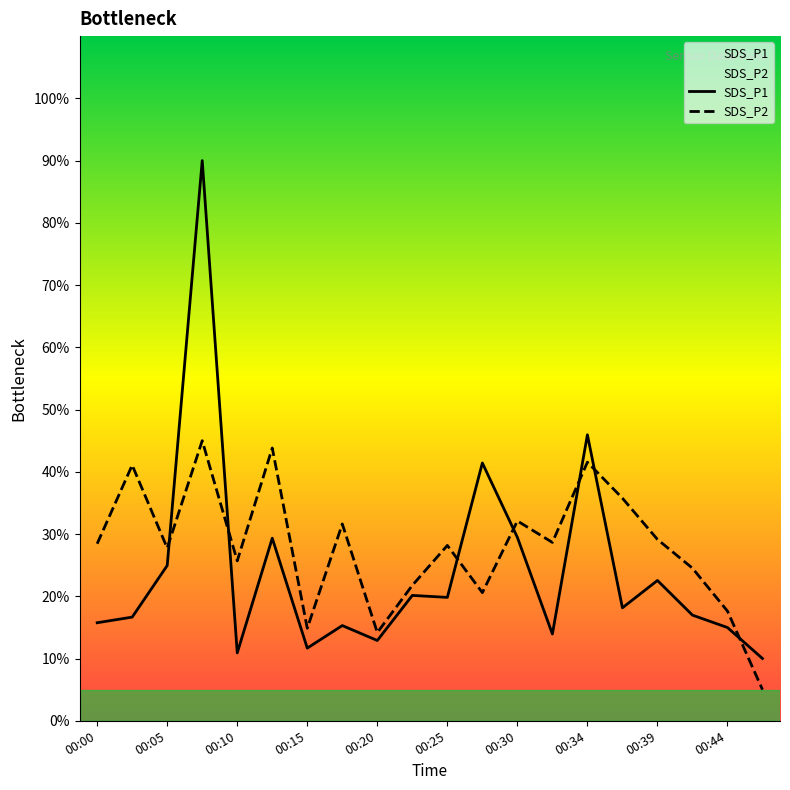

Is this an area chart (filled region under the line)?

No